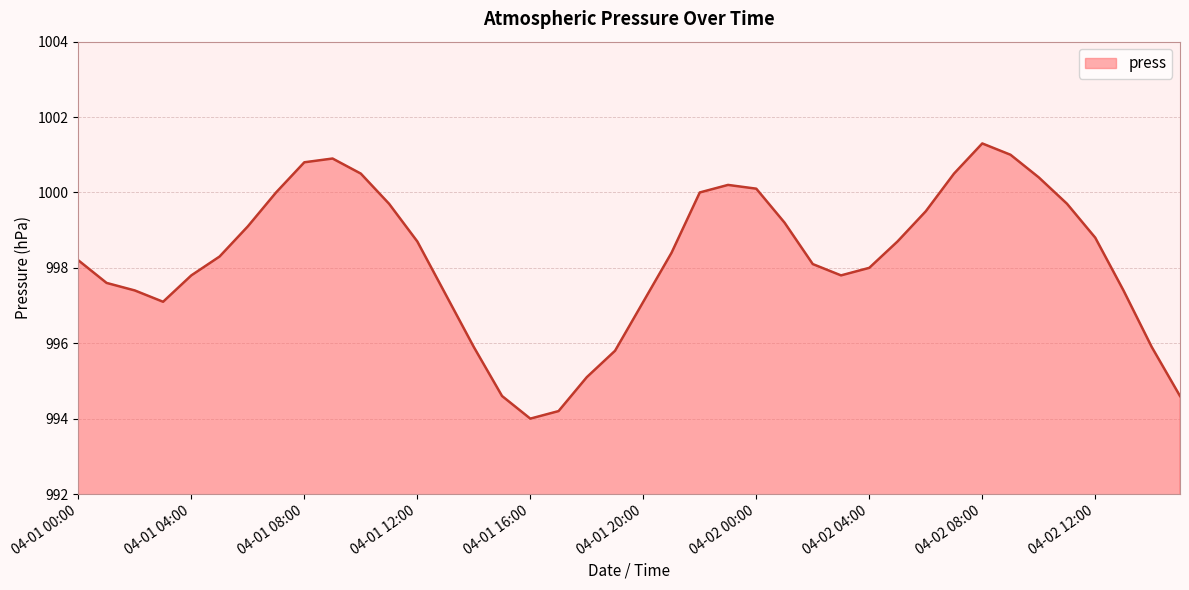

What is the smallest value displayed?

994.0